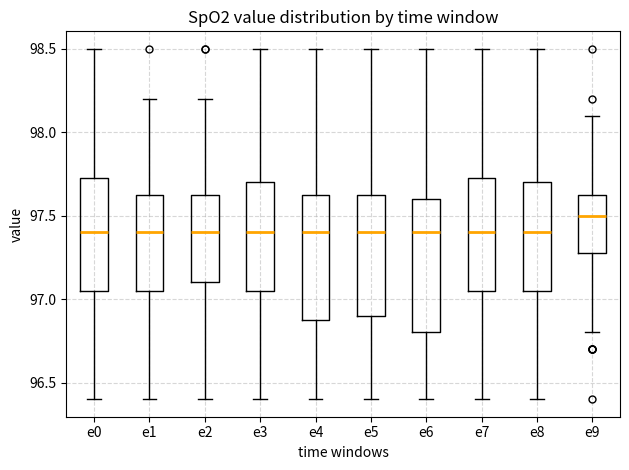

Reading left to right, transcribe this box plot: for each box, give where its median line is, the range the box spans, and where its two whiskers end, as read against the y-axis. The values are not printed on the chart, so give them approximately, as read against the axis.

e0: median 97.40, box 97.05 to 97.75, whiskers 96.40 to 98.50
e1: median 97.40, box 97.05 to 97.65, whiskers 96.40 to 98.20
e2: median 97.40, box 97.10 to 97.65, whiskers 96.40 to 98.20
e3: median 97.40, box 97.05 to 97.70, whiskers 96.40 to 98.50
e4: median 97.40, box 96.90 to 97.65, whiskers 96.40 to 98.50
e5: median 97.40, box 96.90 to 97.65, whiskers 96.40 to 98.50
e6: median 97.40, box 96.80 to 97.60, whiskers 96.40 to 98.50
e7: median 97.40, box 97.05 to 97.75, whiskers 96.40 to 98.50
e8: median 97.40, box 97.05 to 97.70, whiskers 96.40 to 98.50
e9: median 97.50, box 97.30 to 97.65, whiskers 96.80 to 98.10